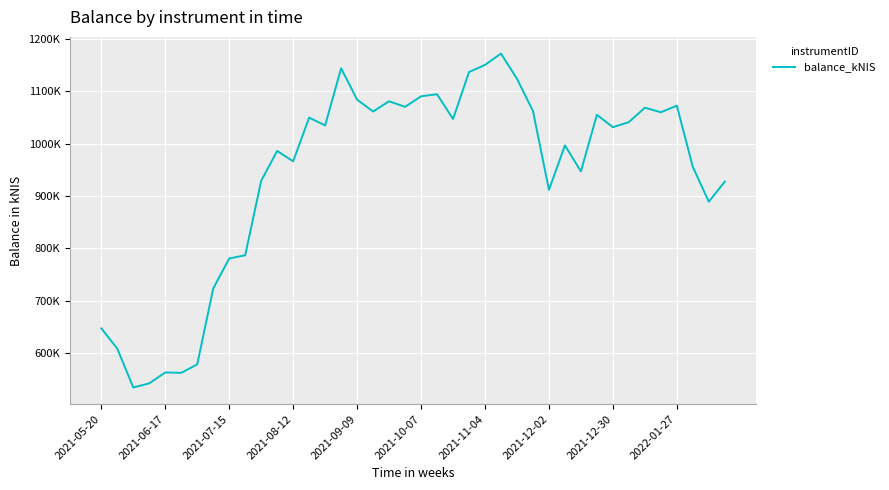

Does the chart have visible grid lines?

Yes